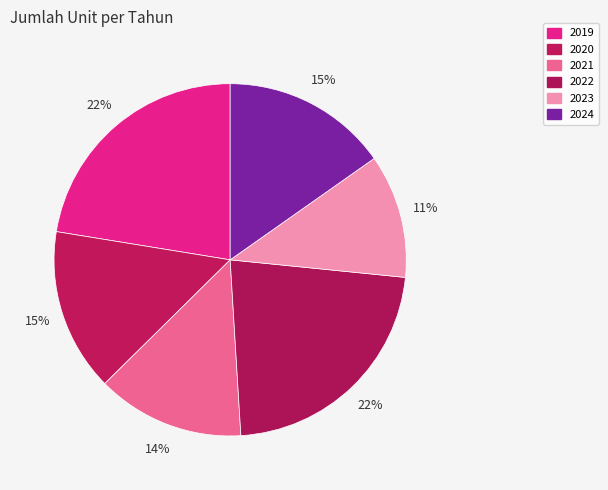

How many slices are in this pie chart?

6